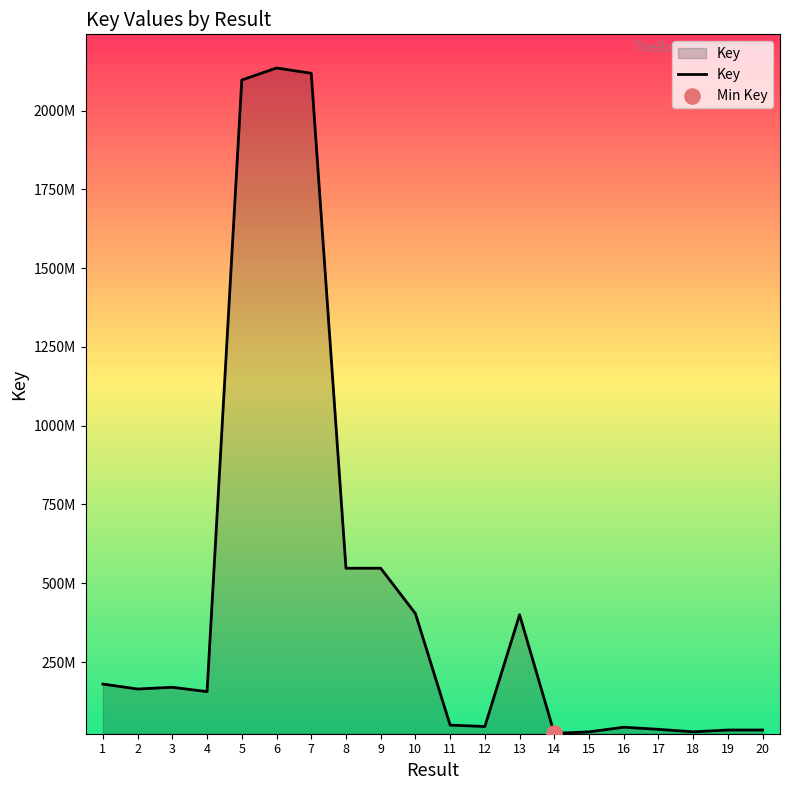

Between 8 and 15, which is larger?

8